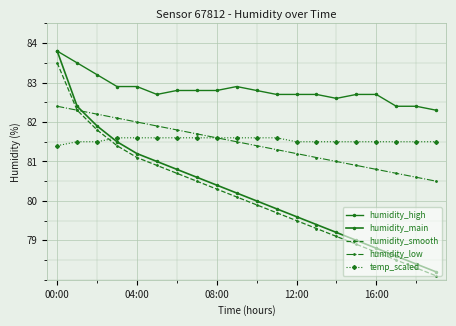

Count the number of data series in this chart.

5